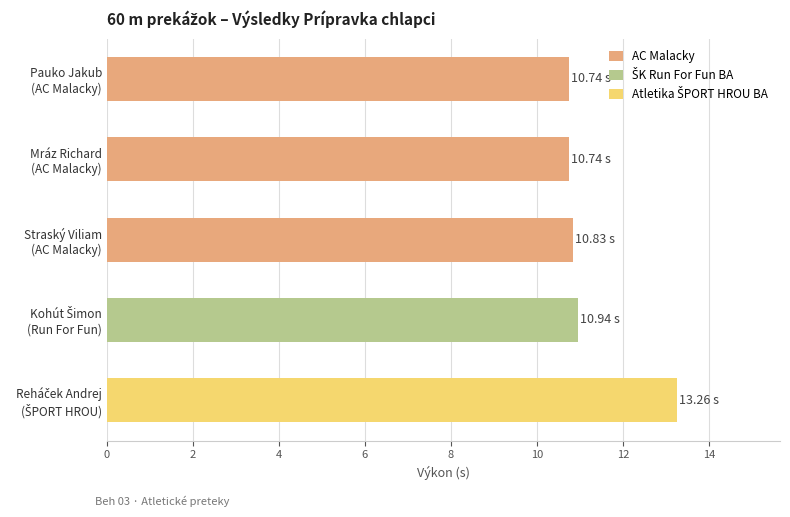

What is the label of the 2nd bar from the right?

Kohút Šimon
(Run For Fun)